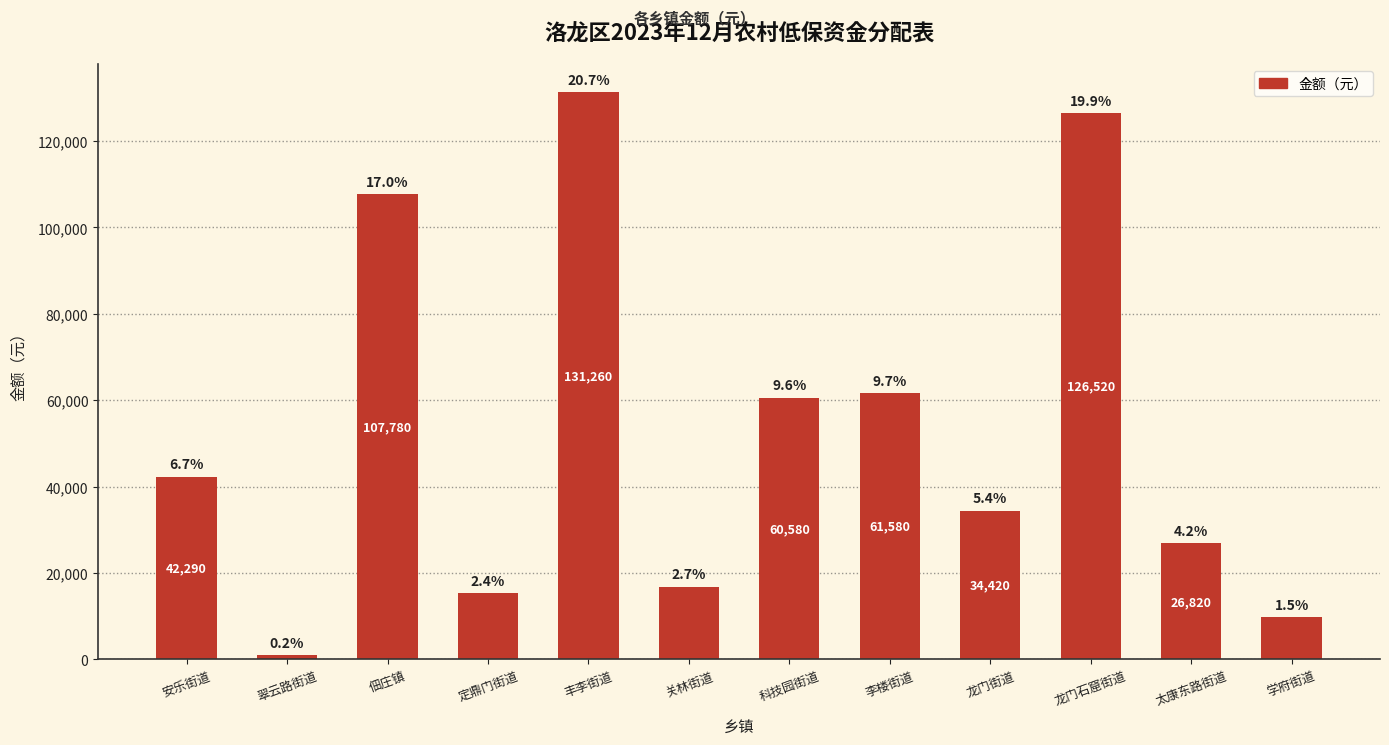

Are the bars horizontal?

No